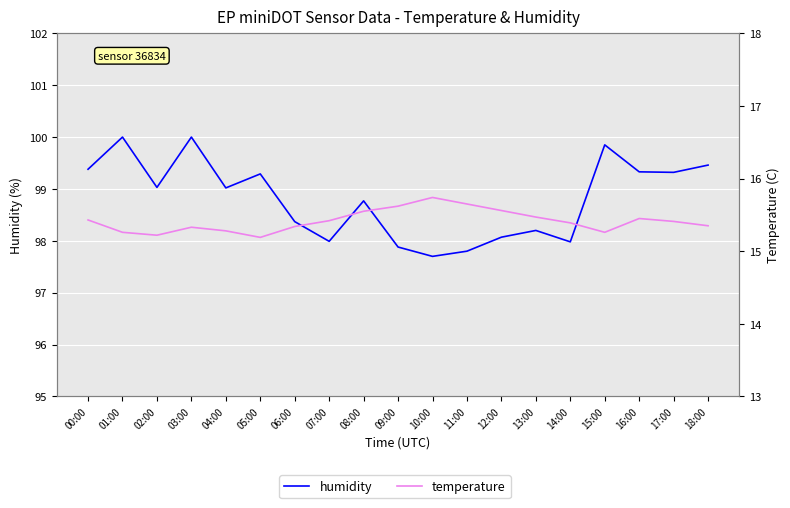

At which category is the sum across all series the highest?

03:00